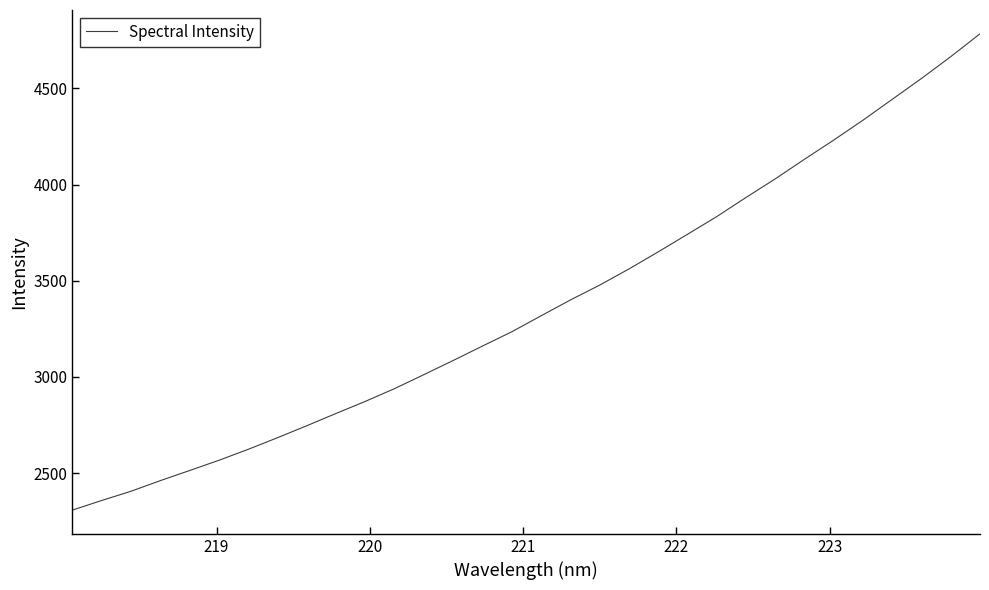

What is the smallest value displayed?

2307.7